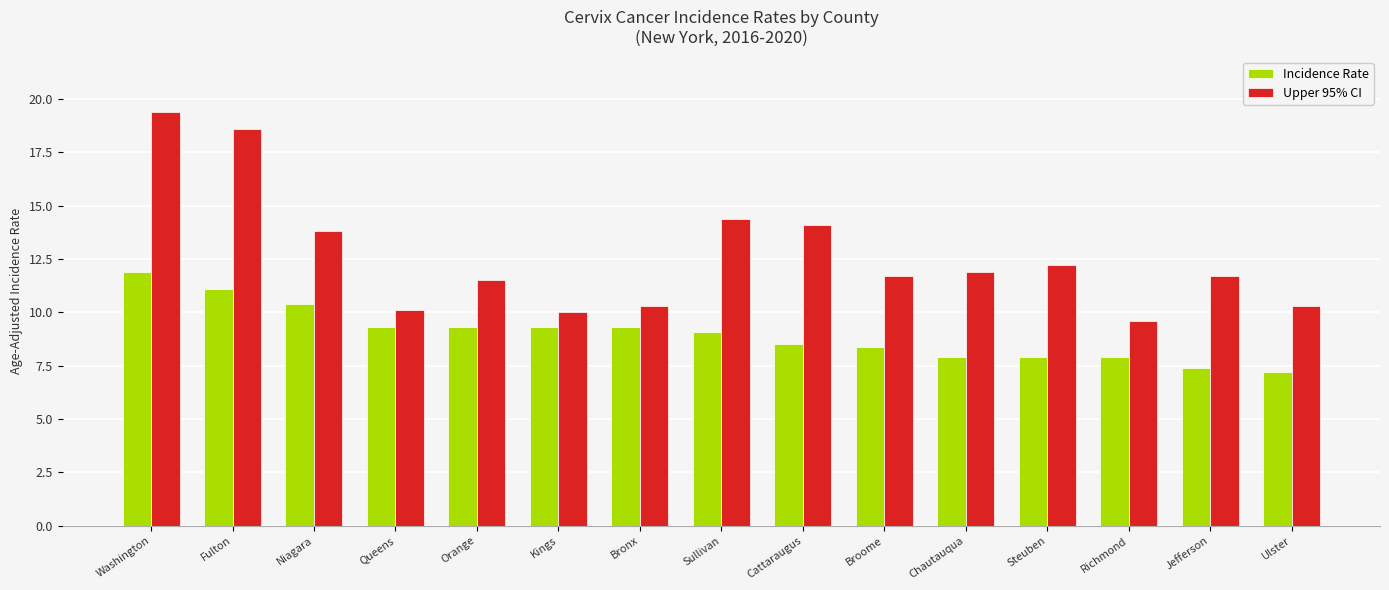

Between Bronx and Richmond, which series saw the biggest shift?

Incidence Rate